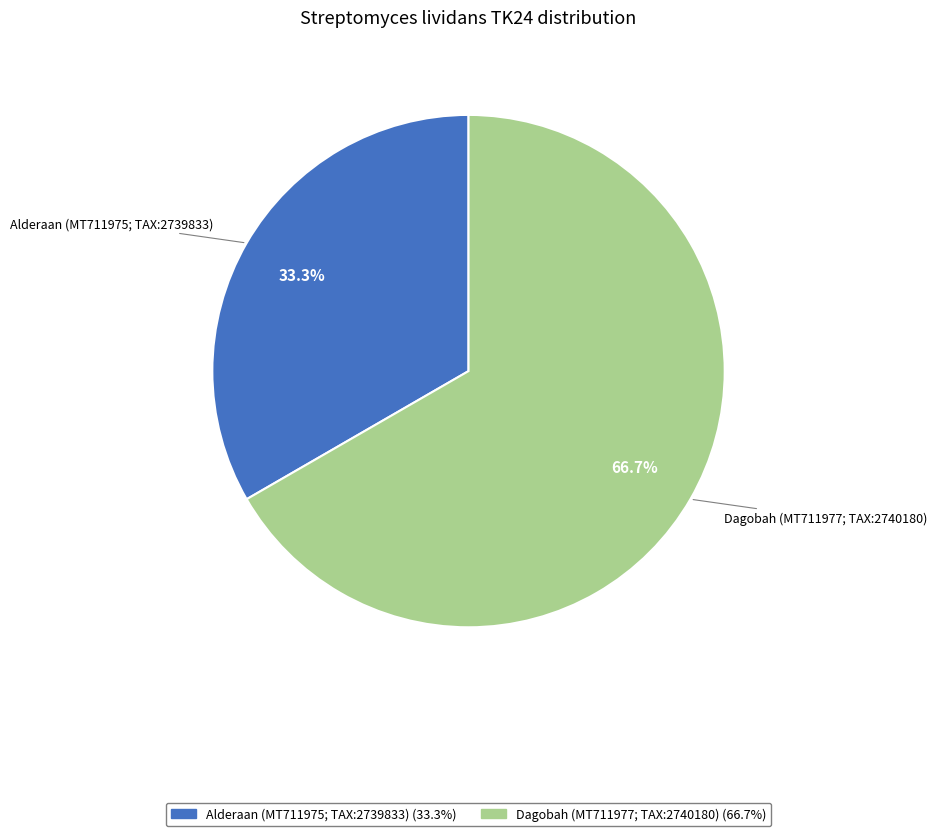

Is there a majority slice in this chart?

Yes